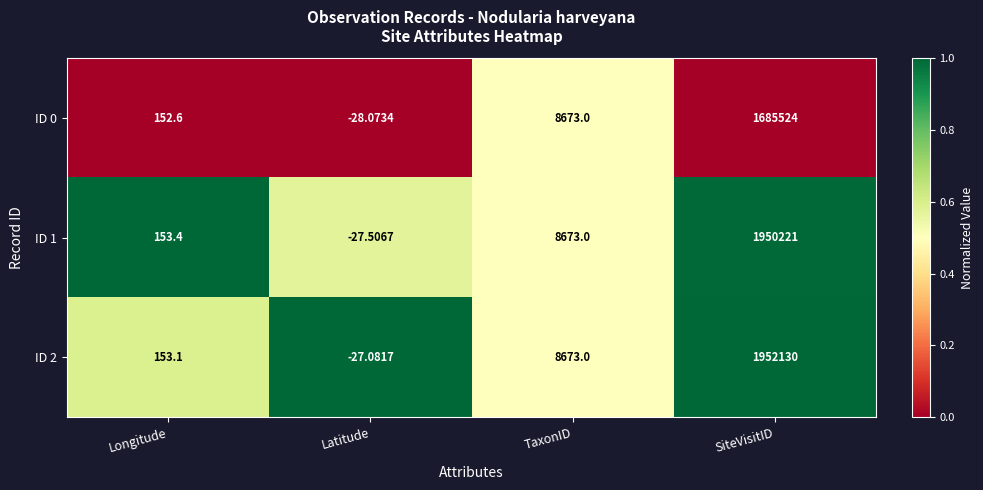

List the labels in order of ID 2 value, smallest first.

Latitude, Longitude, TaxonID, SiteVisitID